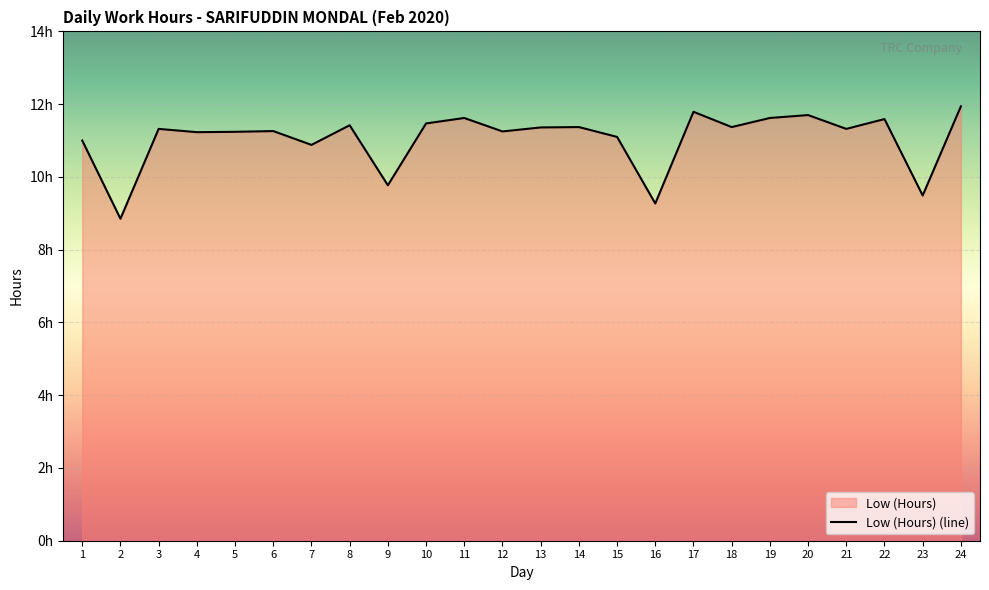

True or false: the data shows 18.1 at 22.

False